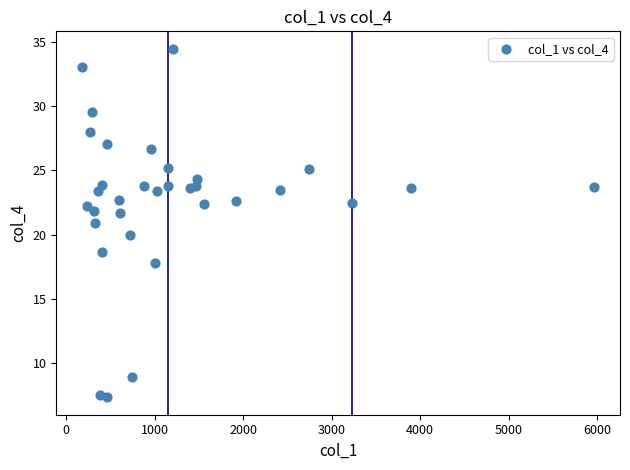

What is the range of Y values (max minus min)?

27.2